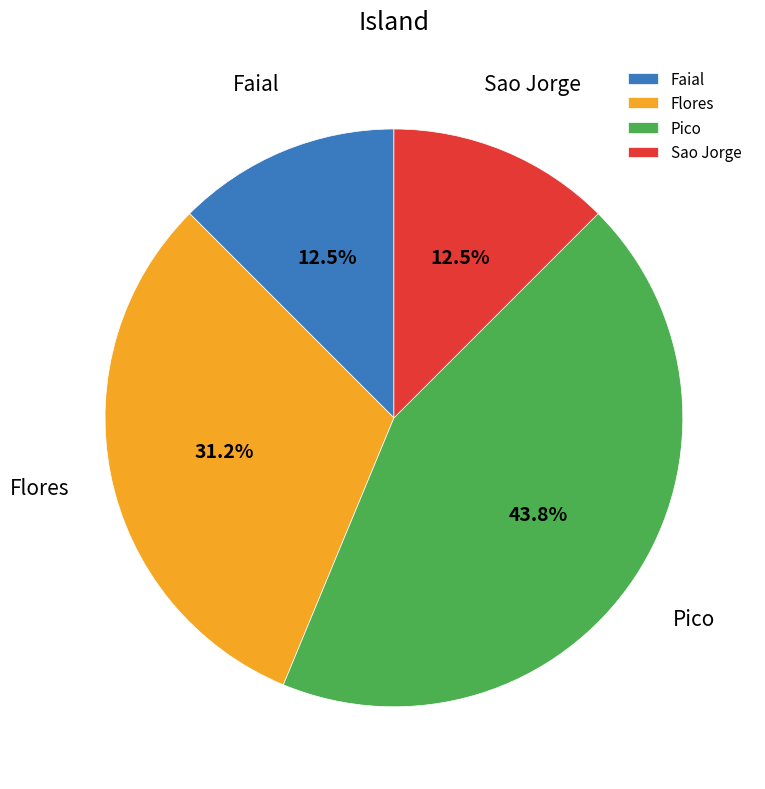

The Pico slice represents 16% of the pie. True or false?

False